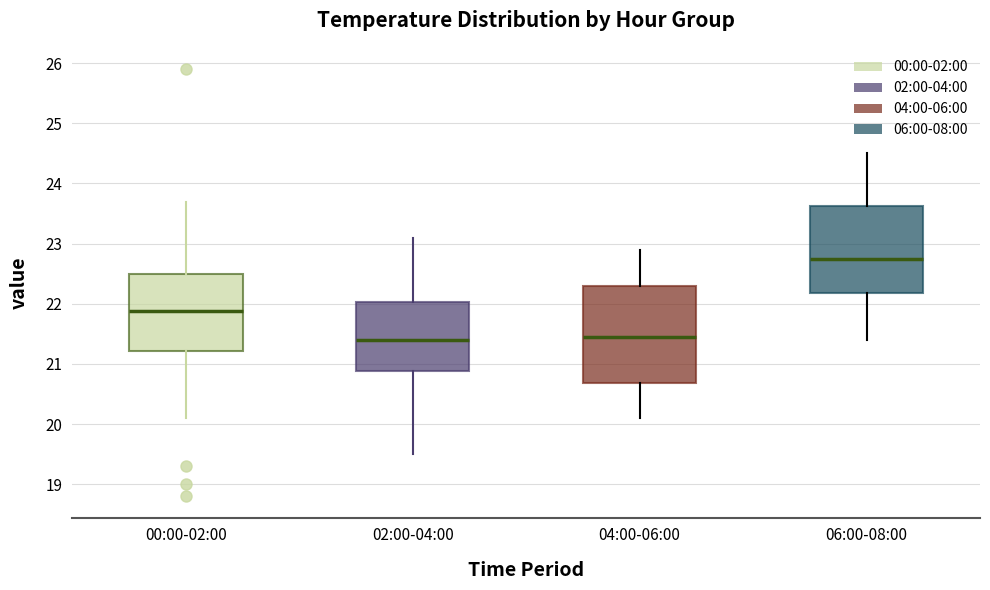

Which box has the highest median line?

06:00-08:00